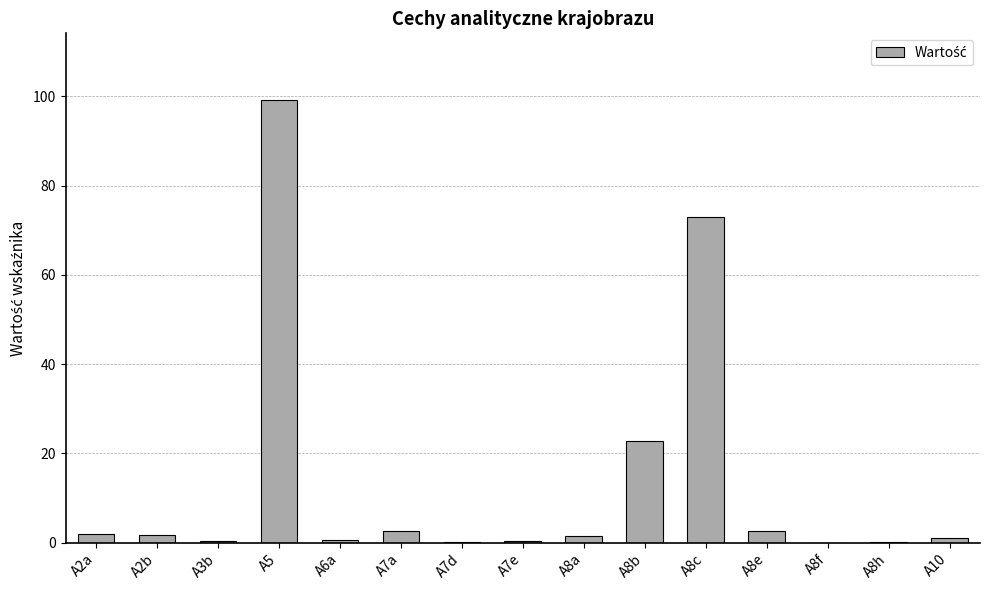

What is the sum of all values?

208.0